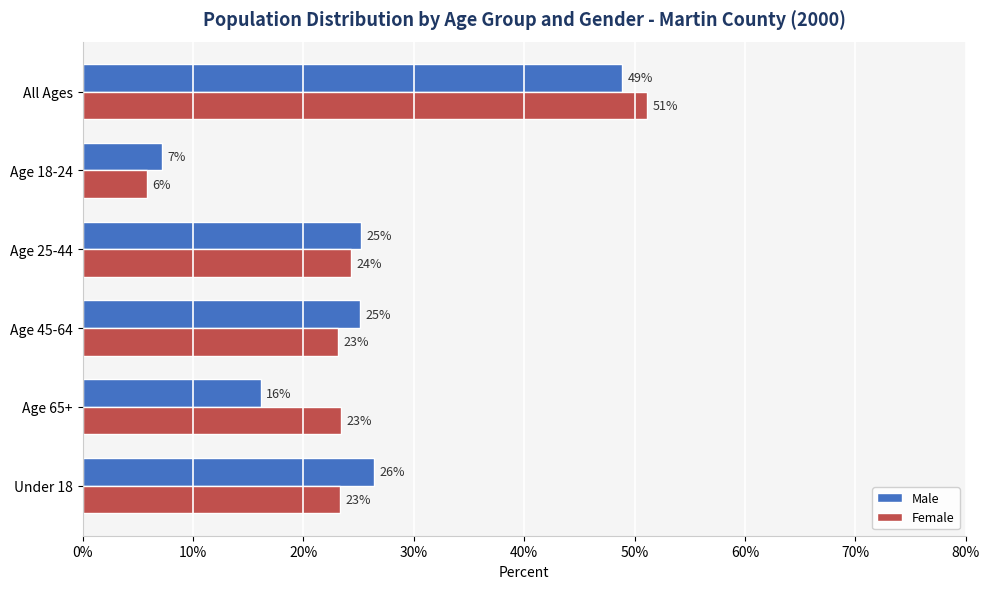

At which category is the sum across all series the highest?

All Ages